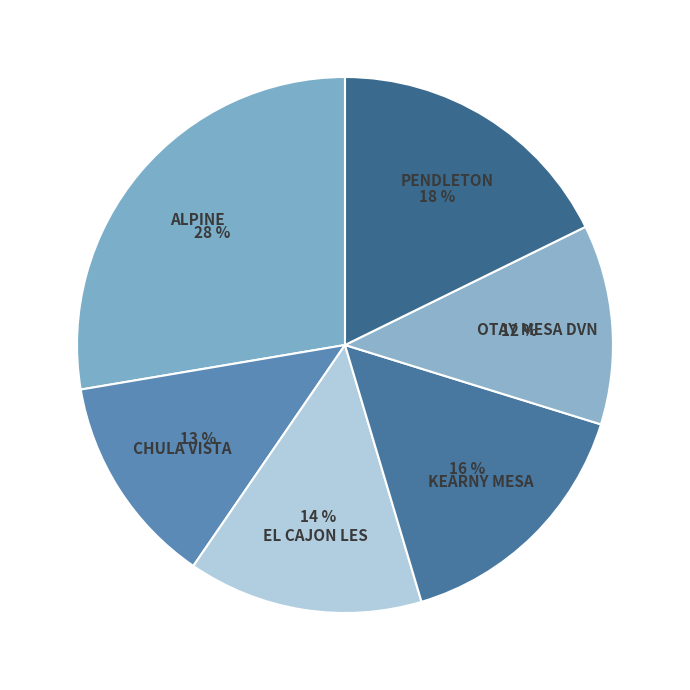

Rank the categories by value from highest to lowest.

ALPINE, PENDLETON, KEARNY MESA, EL CAJON LES, CHULA VISTA, OTAY MESA DVN